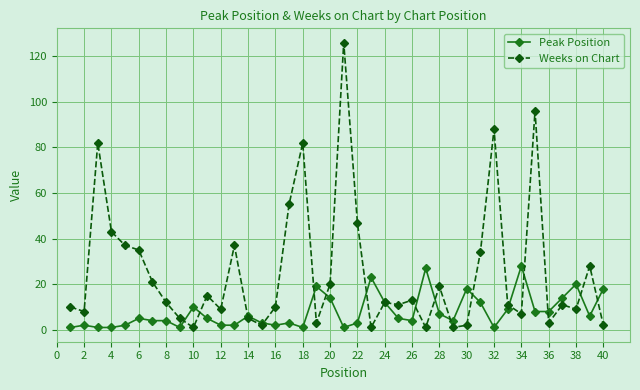

How many lines are shown in the chart?

2